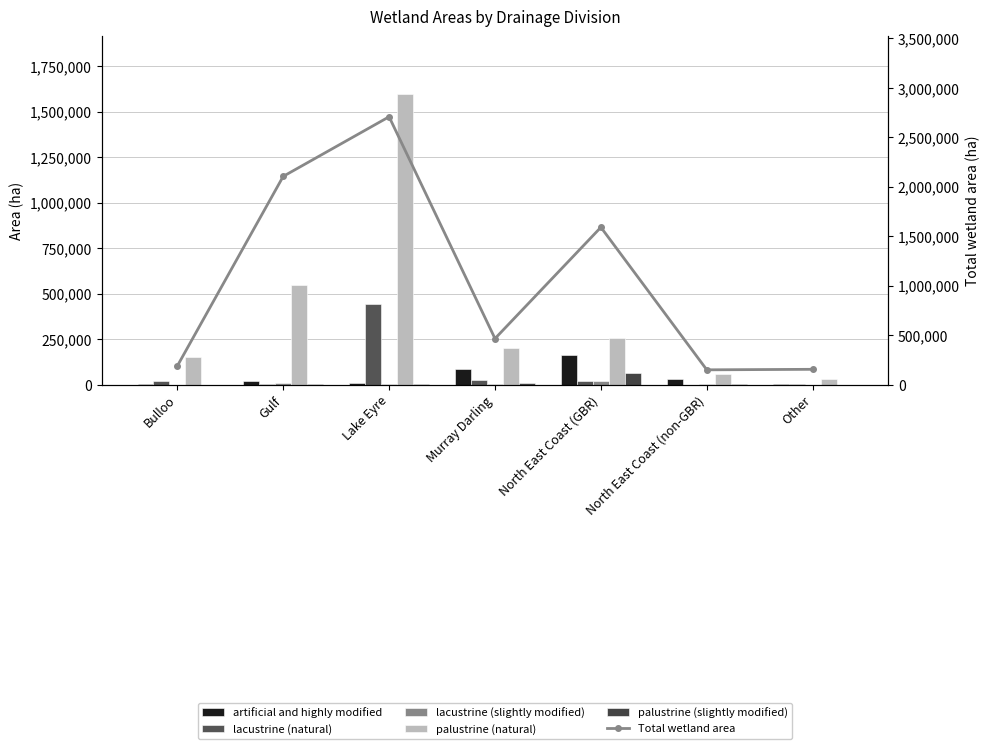

Are the bars horizontal?

No